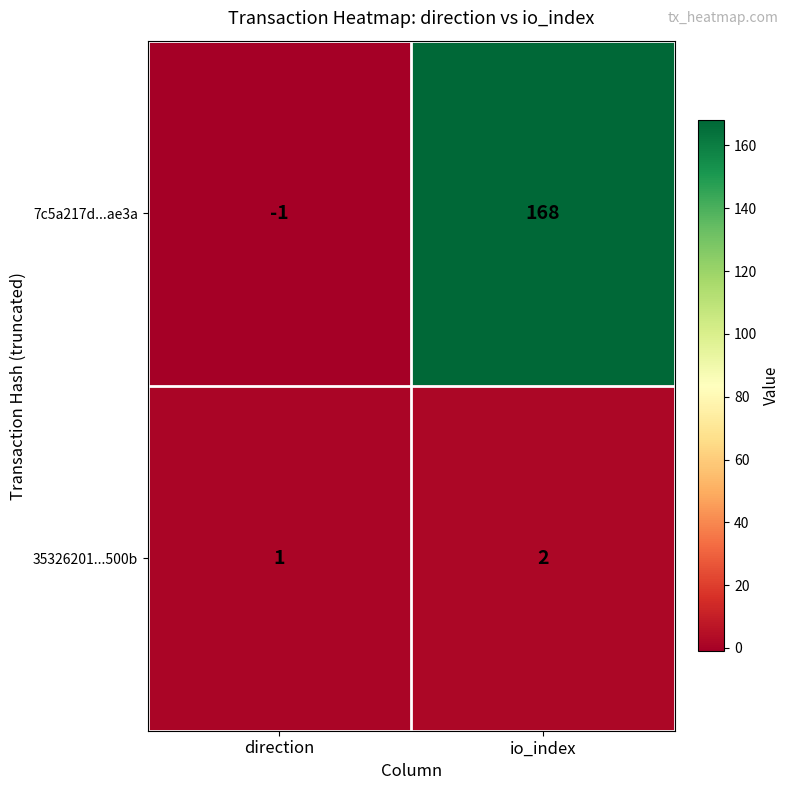

The value of 35326201...500b at direction is 2. True or false?

False